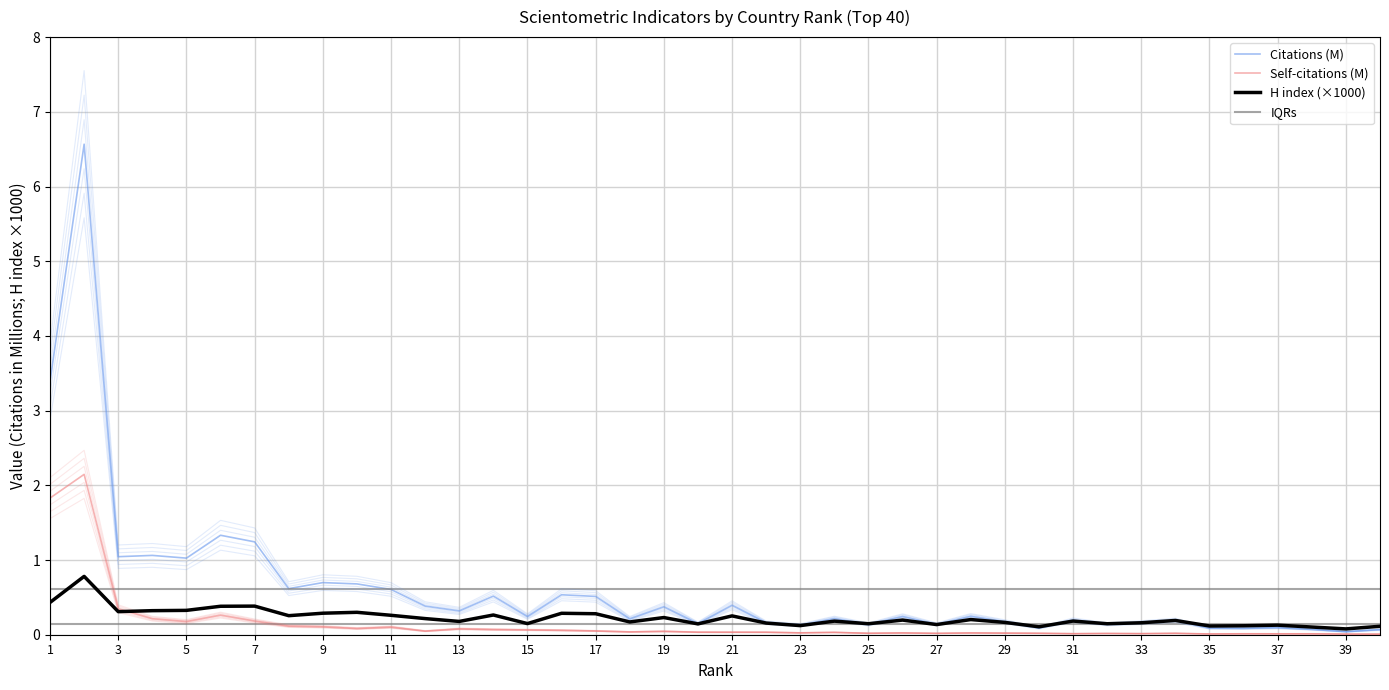

Which category has the highest value in the H index series?

2